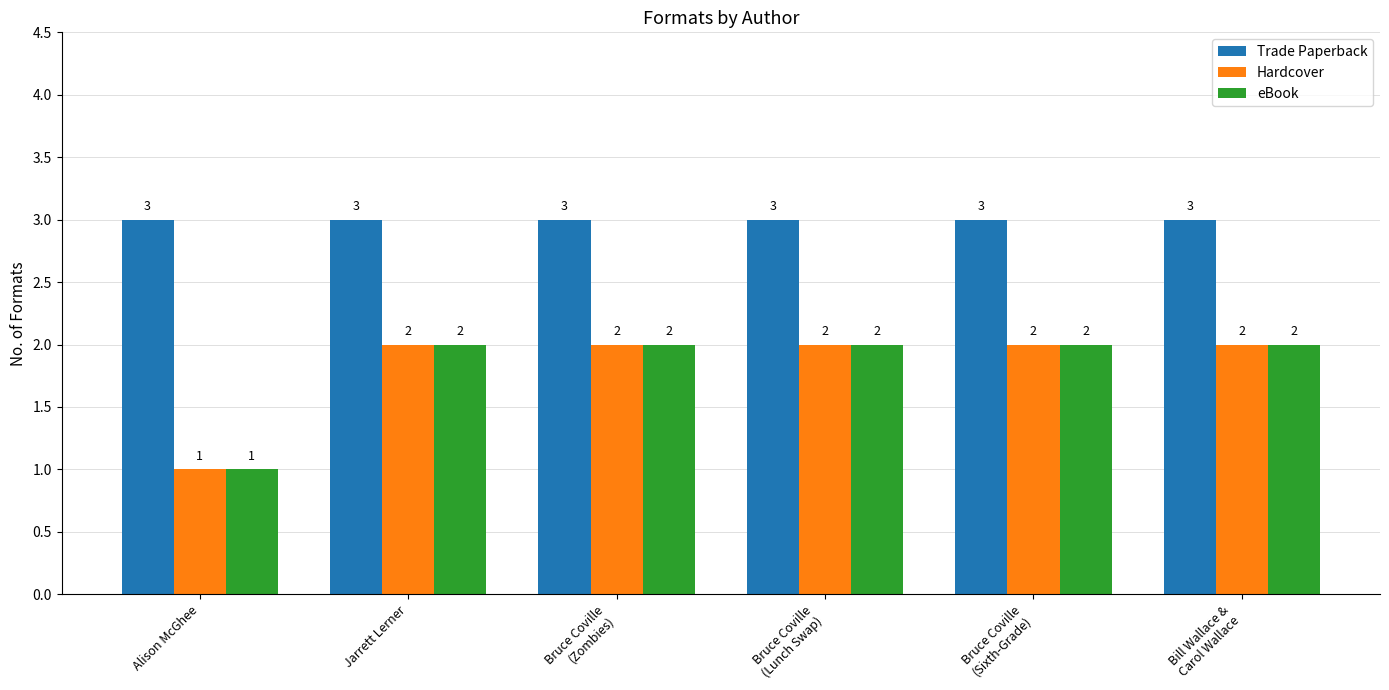

Which category has the lowest value in the Hardcover series?

Alison McGhee